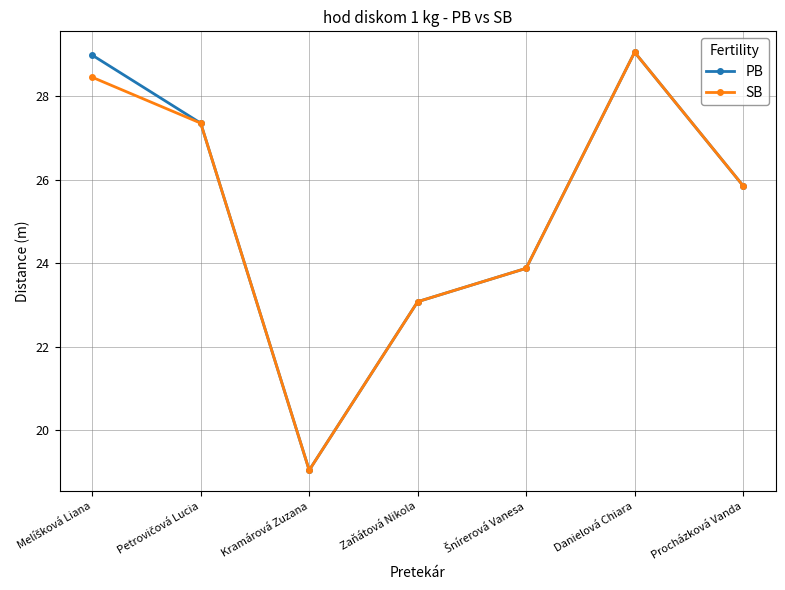

What is the label of the 6th point from the left?

Danielová Chiara